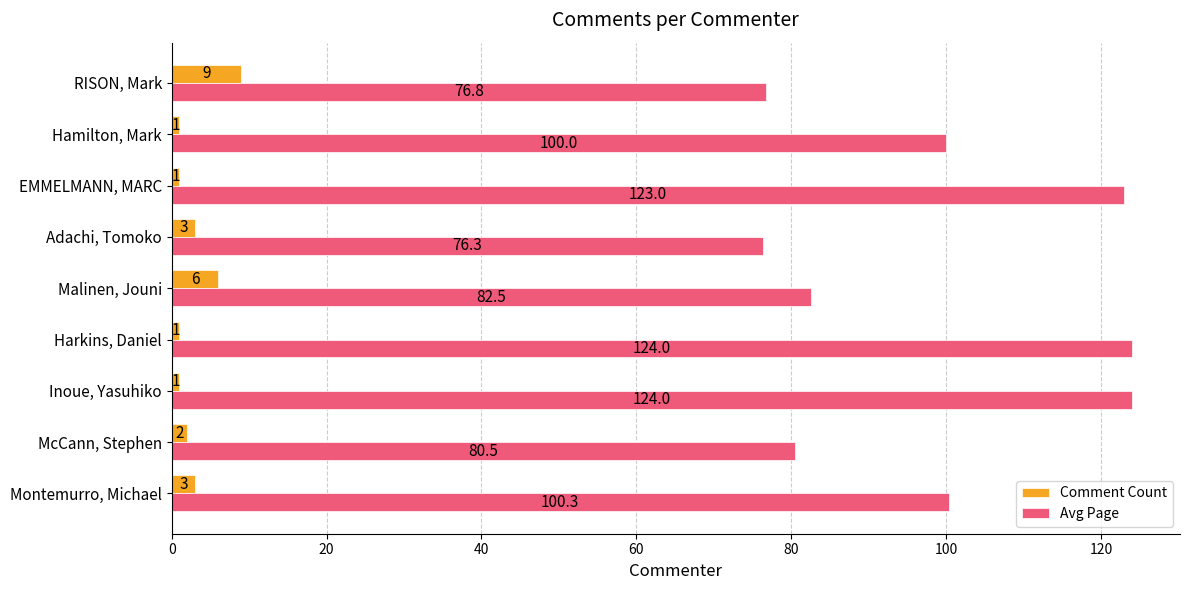

Which series has the largest range (max minus min)?

Avg Page